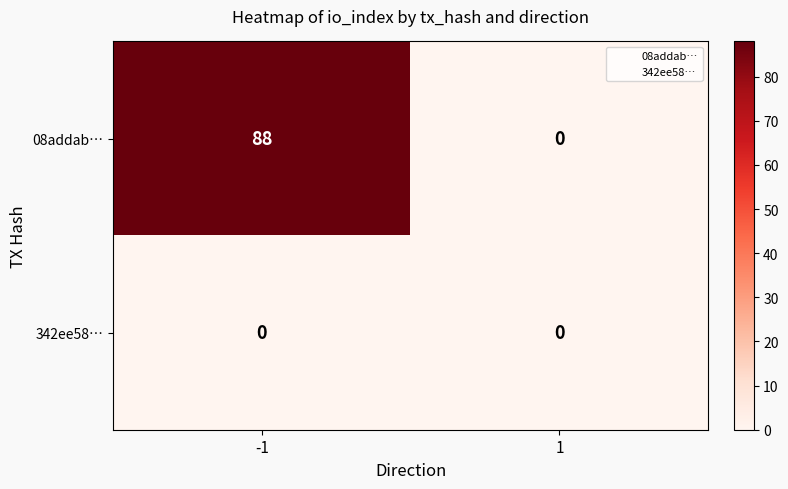

Reading left to right, what are all the values shown in this chart?

08addab…: -1=88	1=0
342ee58…: -1=0	1=0